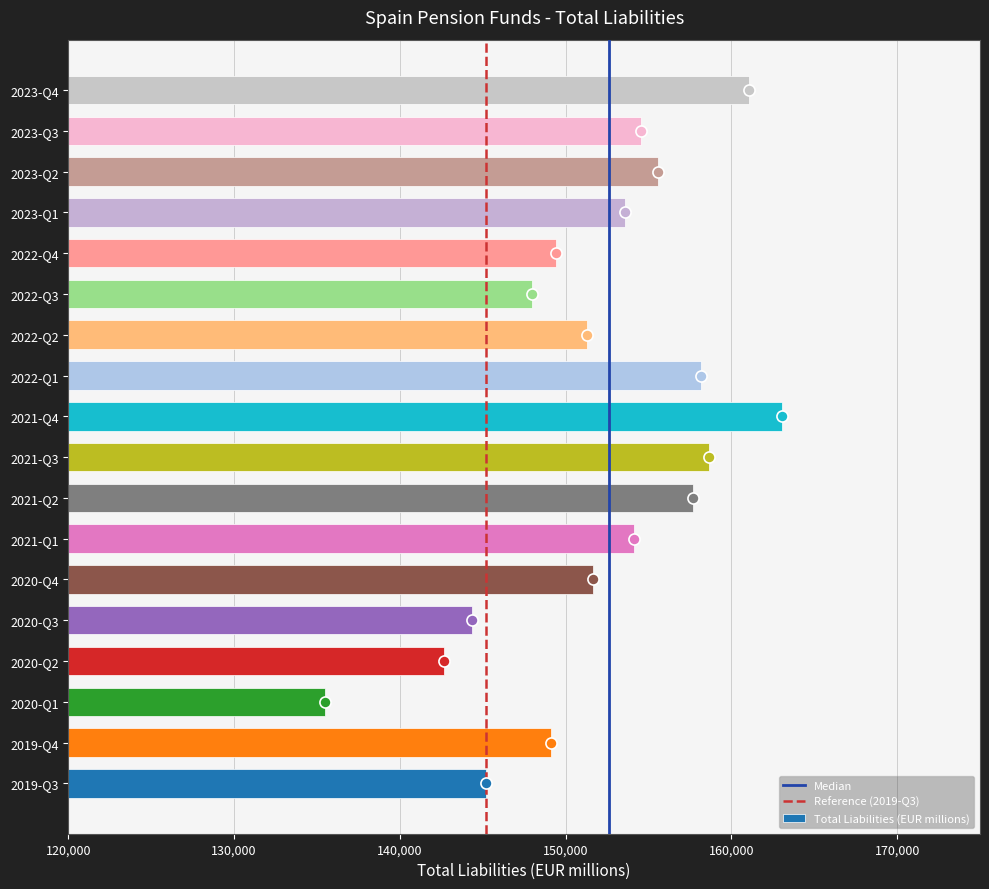

Which label corresponds to the smallest value in the chart?

2020-Q1